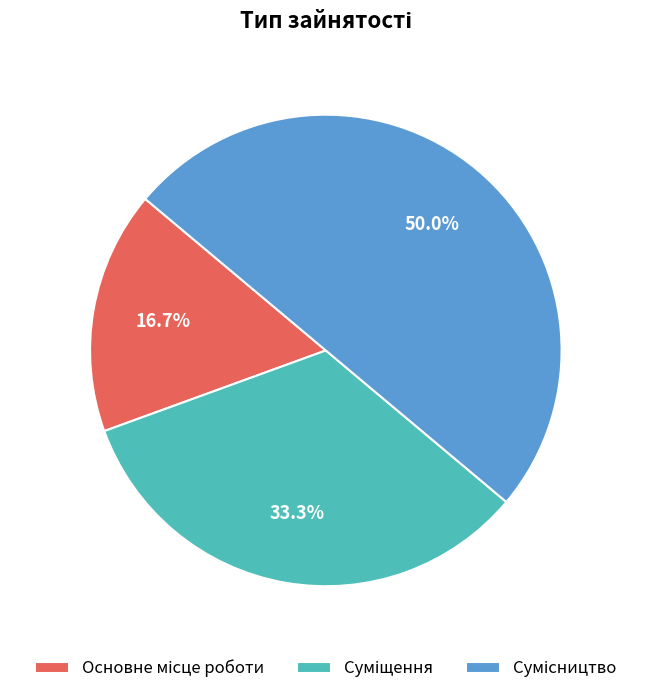

Count the number of slices in the pie.

3